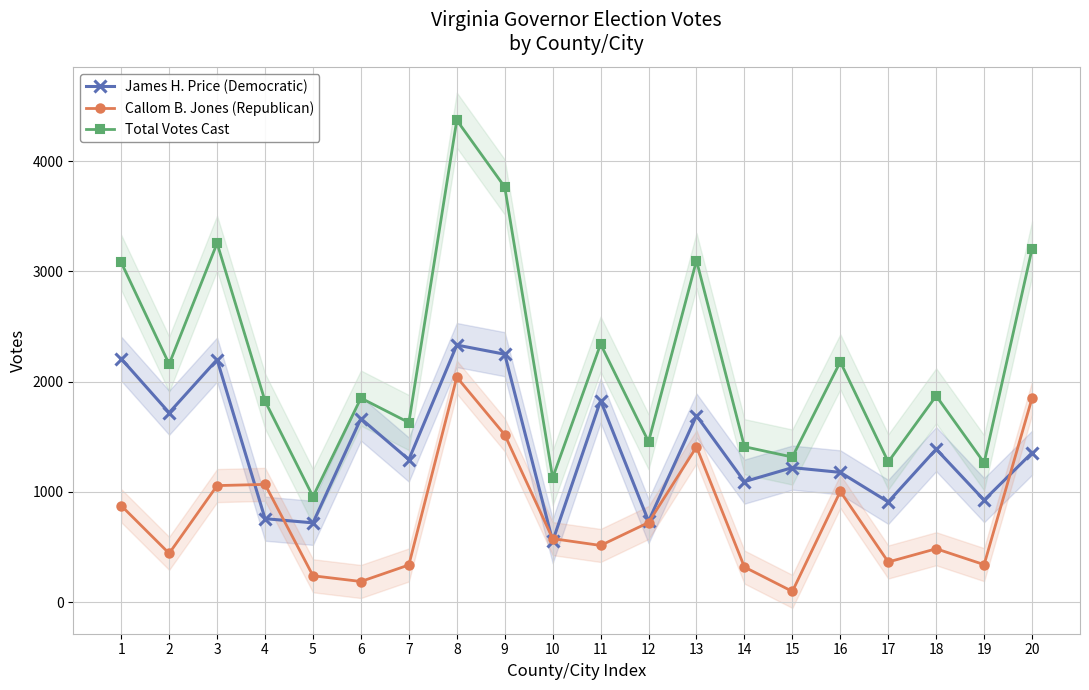

How many values in the James H. Price (Democratic) series exceed 1354?

9